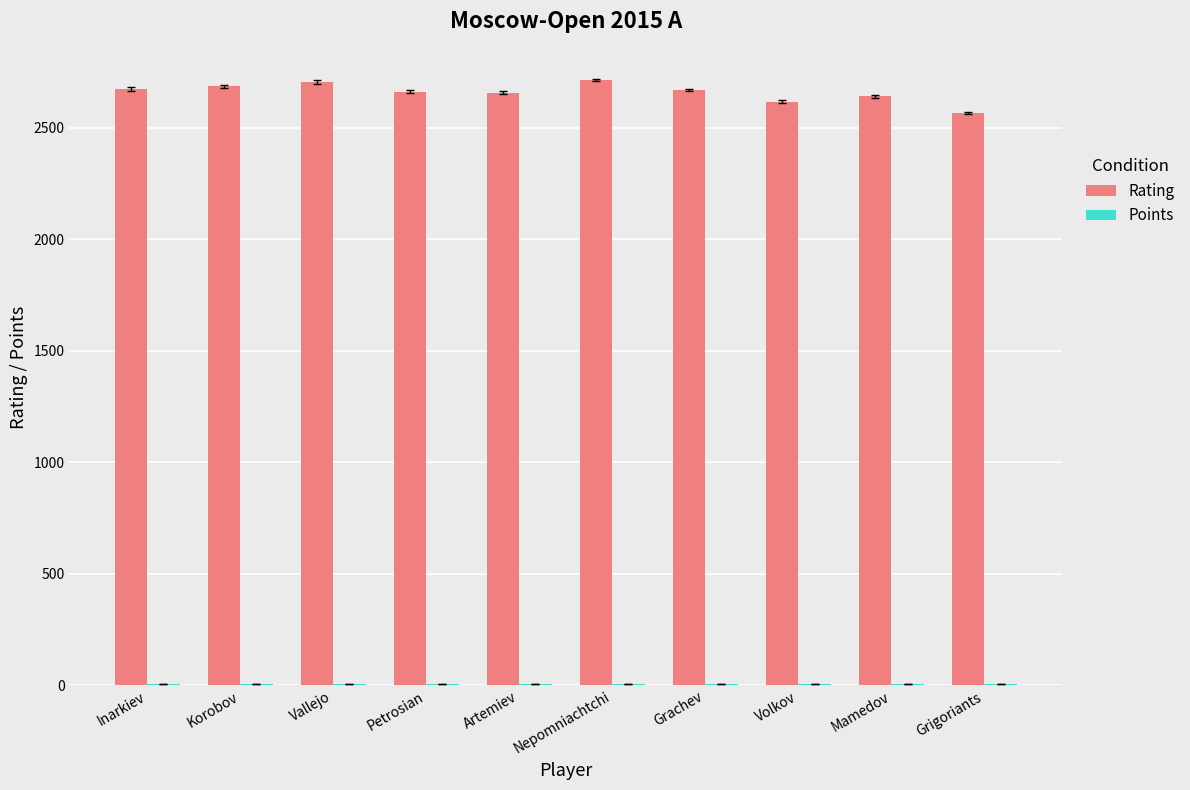

What is the maximum value for Rating?

2714.0